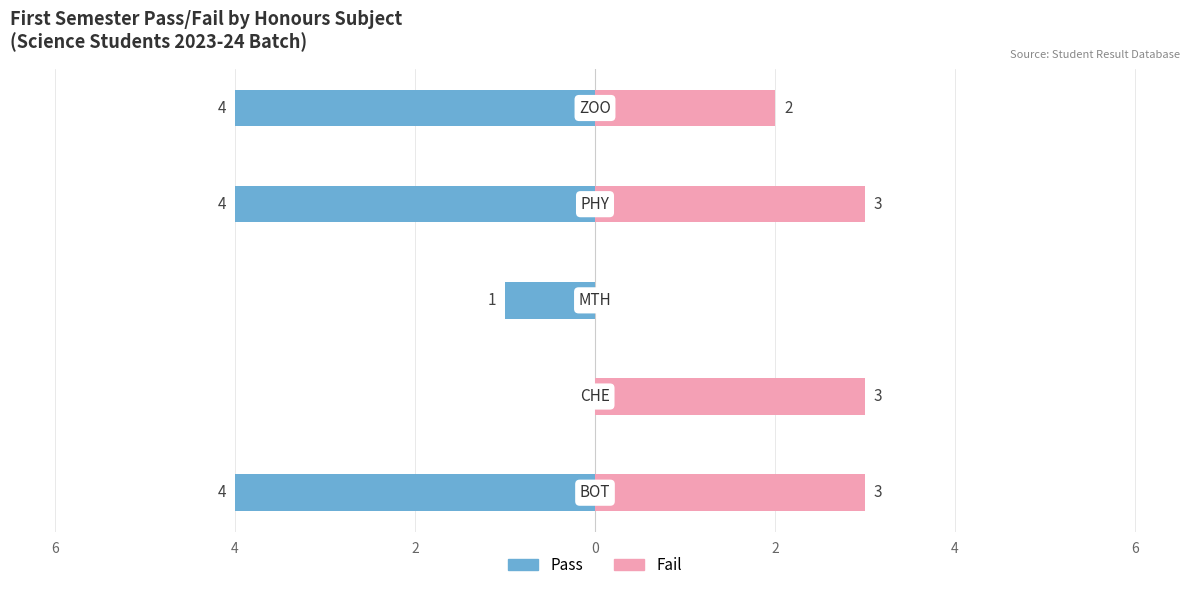

Reading right to left, transcribe all the data shown in this chart.

Pass Sem1: 2=-4	0=-4	2=-1	4=0	6=-4
Fail Sem1: 2=2	0=3	2=0	4=3	6=3